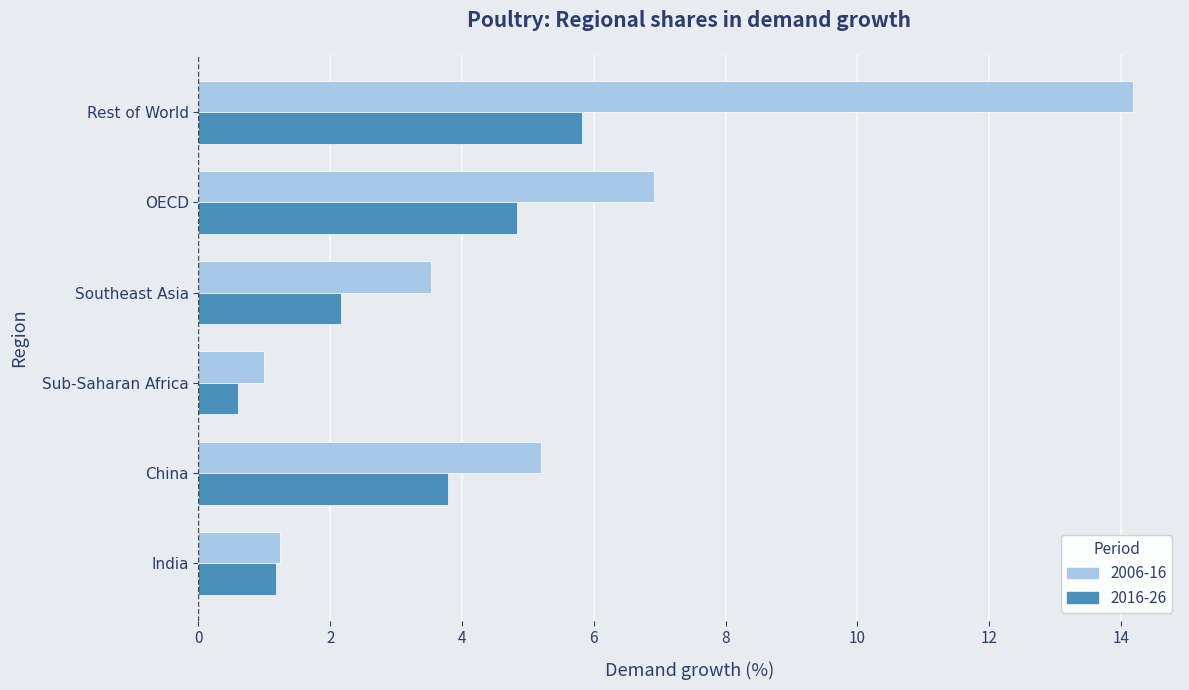

At which category is the sum across all series the highest?

Rest of World